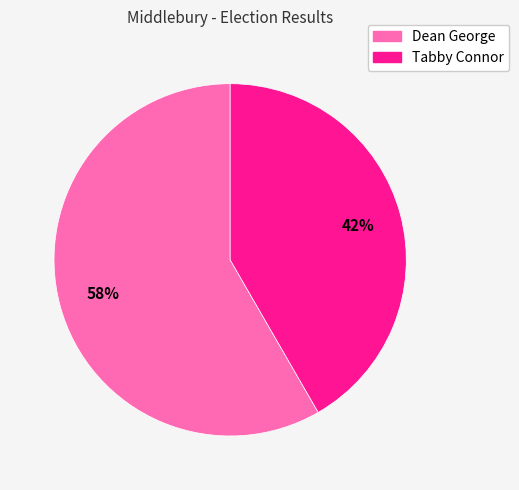

Rank the categories by value from highest to lowest.

Dean George, Tabby Connor